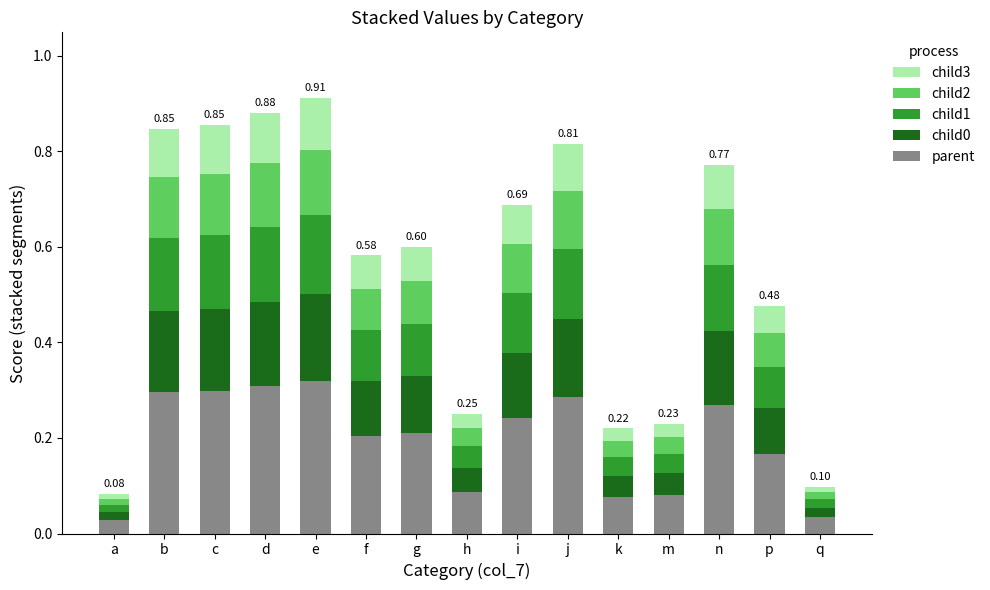

Does the chart contain any negative values?

No